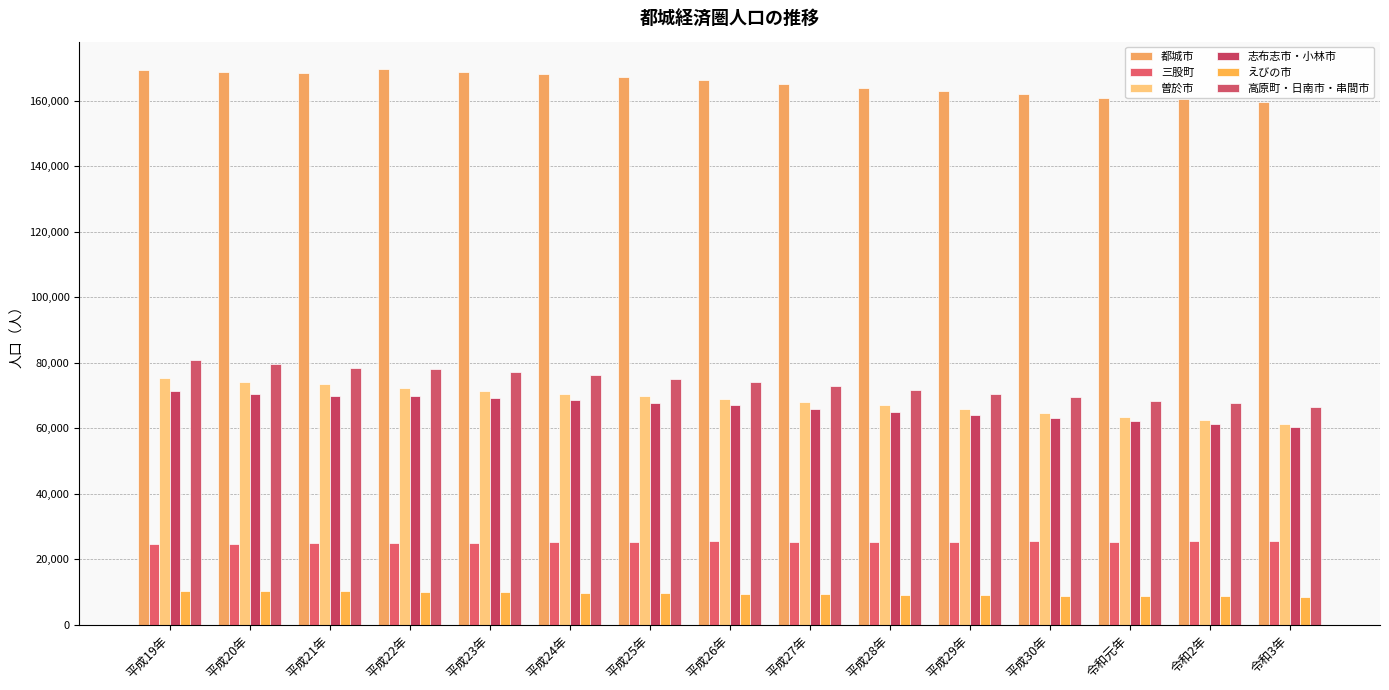

What is the total value across all series at 平成19年?

432144